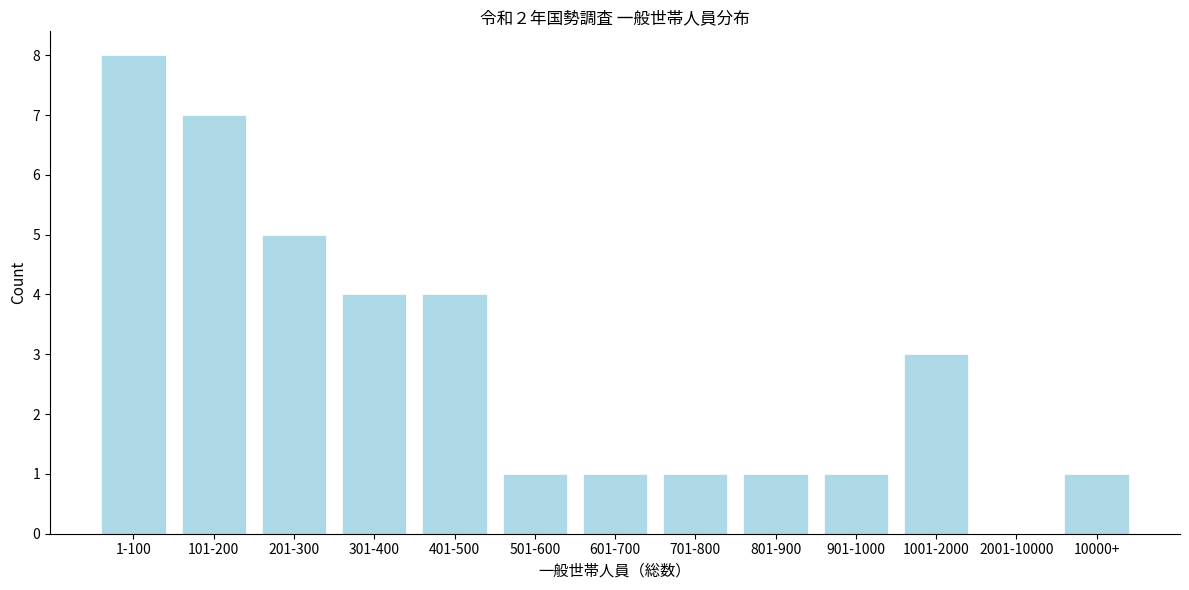

Reading left to right, list all the values displayed in this chart.

1-100=8	101-200=7	201-300=5	301-400=4	401-500=4	501-600=1	601-700=1	701-800=1	801-900=1	901-1000=1	1001-2000=3	2001-10000=0	10000+=1